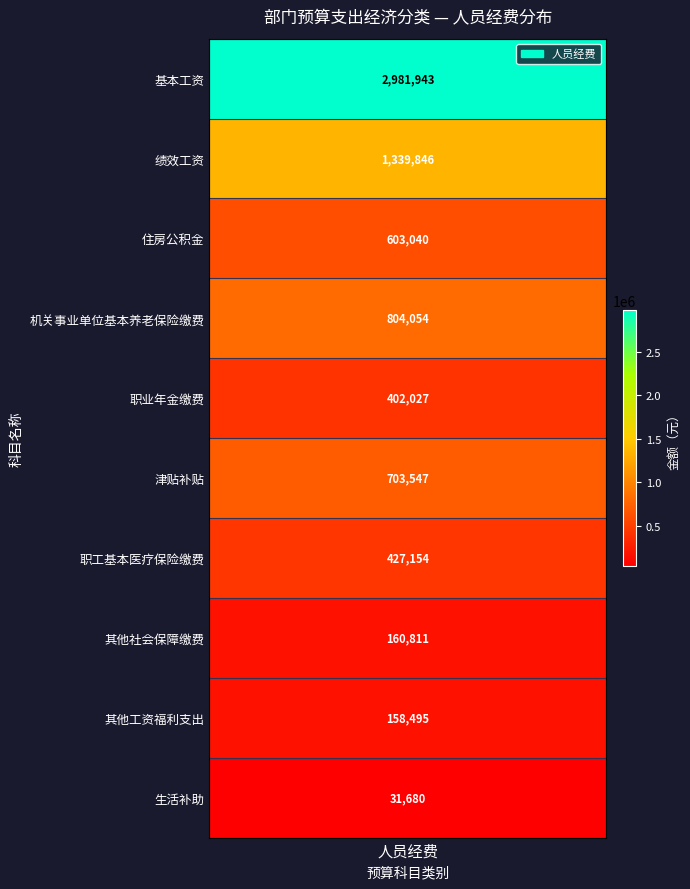

What is the difference between the maximum and second lowest values?

2823448.3